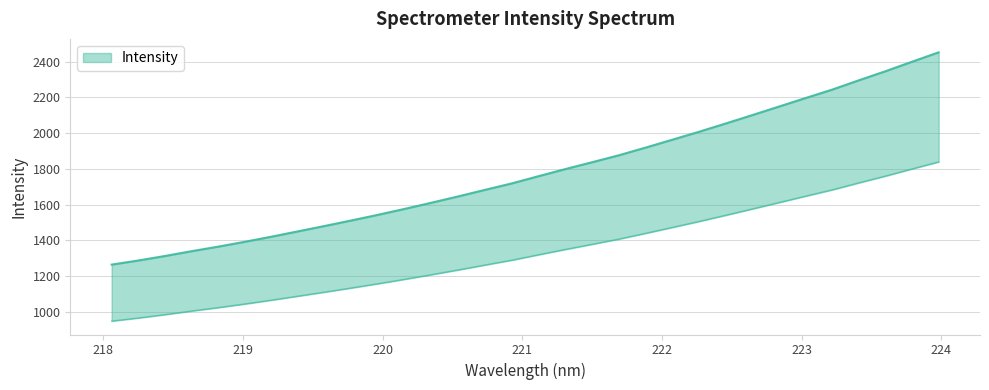

True or false: there are more than 2 points higher than both neighbors.

False